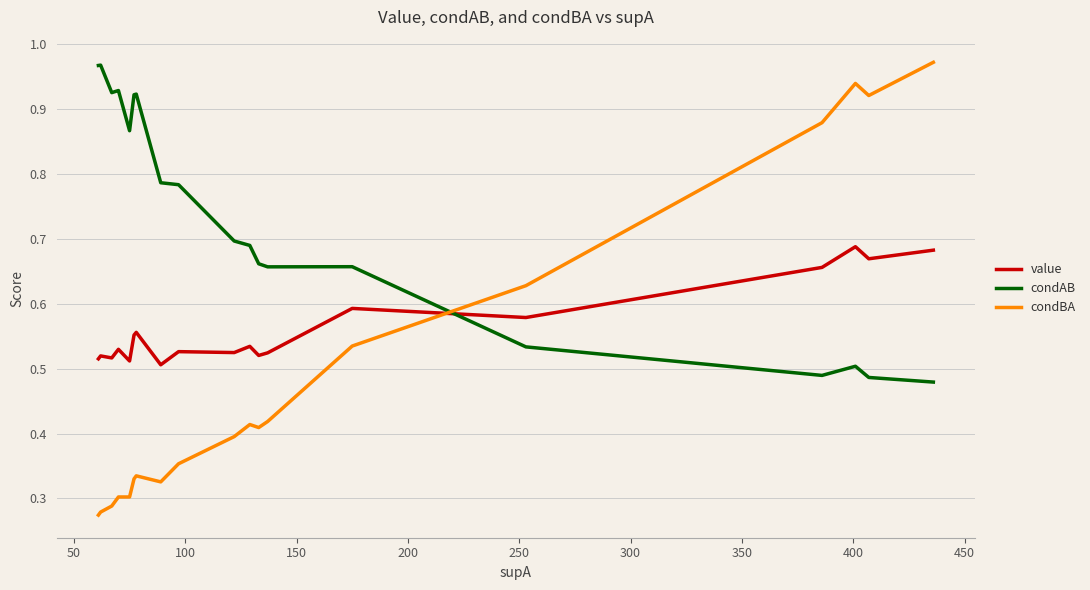

List the series in order of their overall mean, lowest first.

condBA, value, condAB